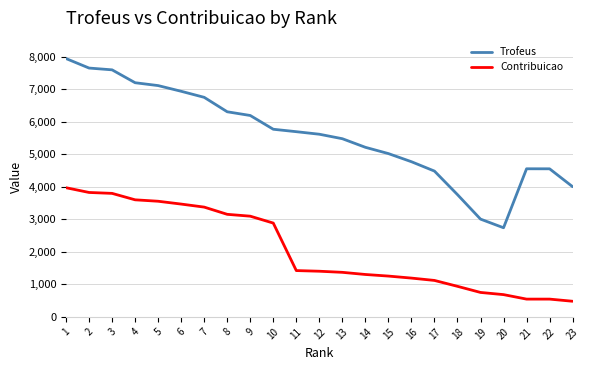

True or false: Contribuicao and Trofeus cross at least once.

False